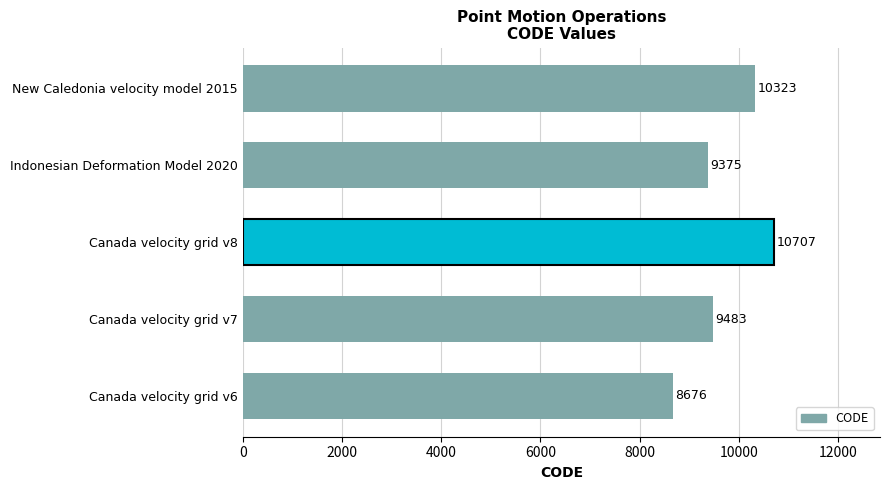

What is the sum of the values at Canada velocity grid v6 and New Caledonia velocity model 2015?

18999